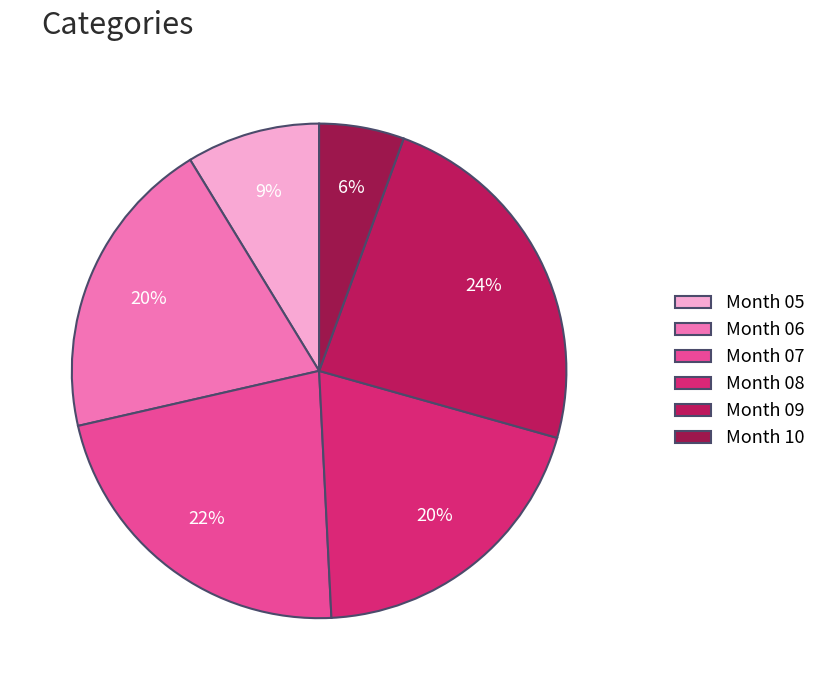

Which slice is the largest?

09